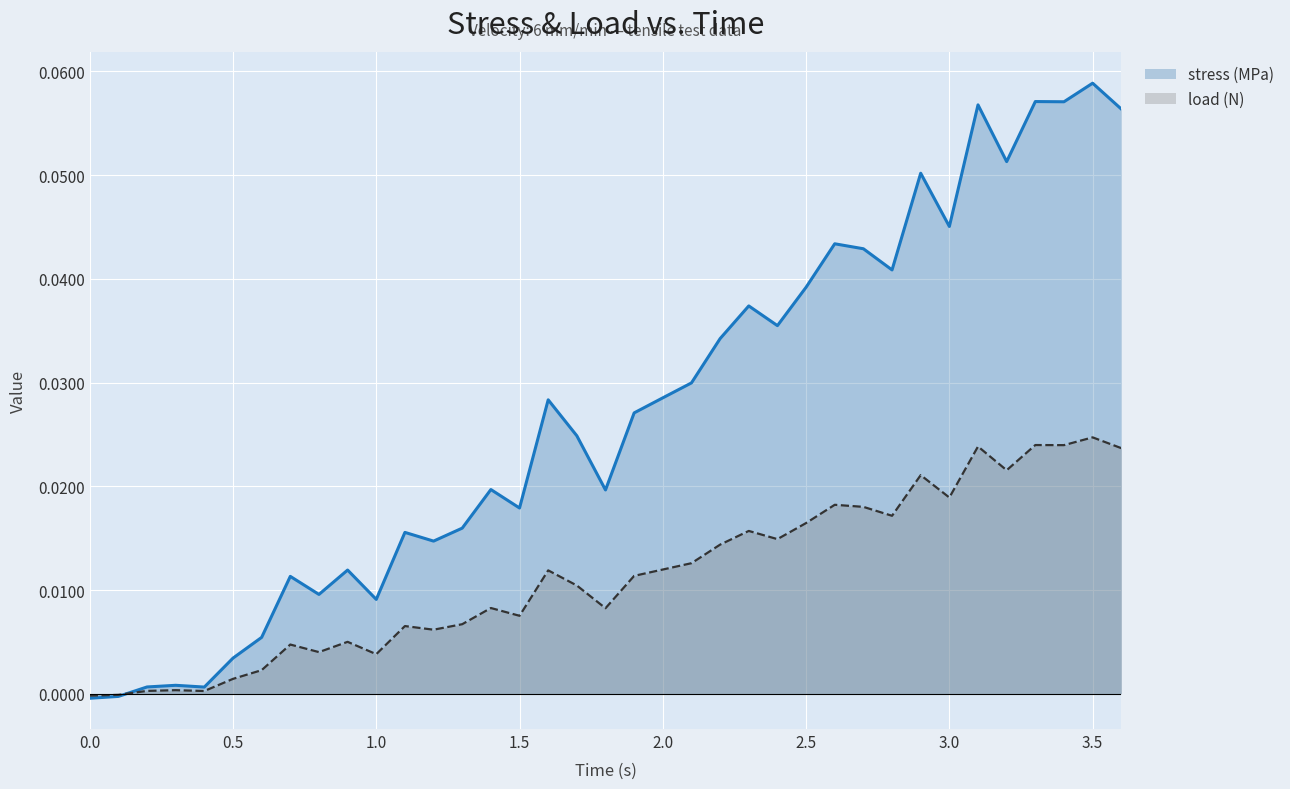

What position from the left is 2.5?

26